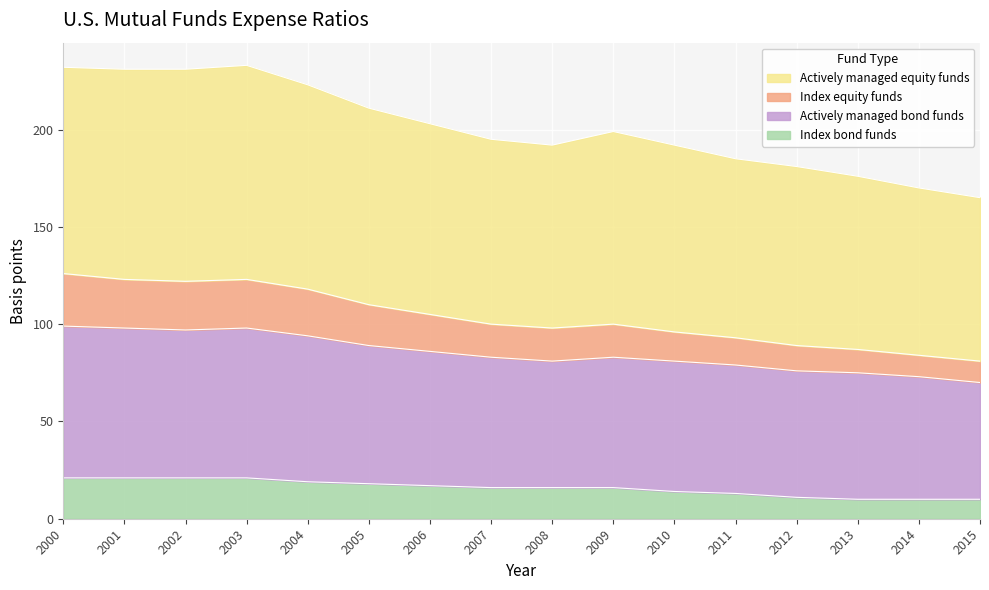

How many categories are shown in the chart?

16